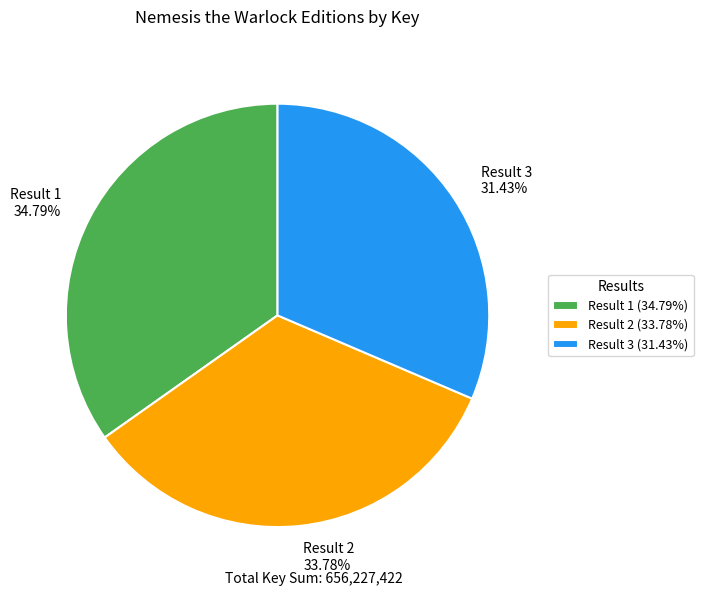

What is the largest slice in the pie chart?

Result 1